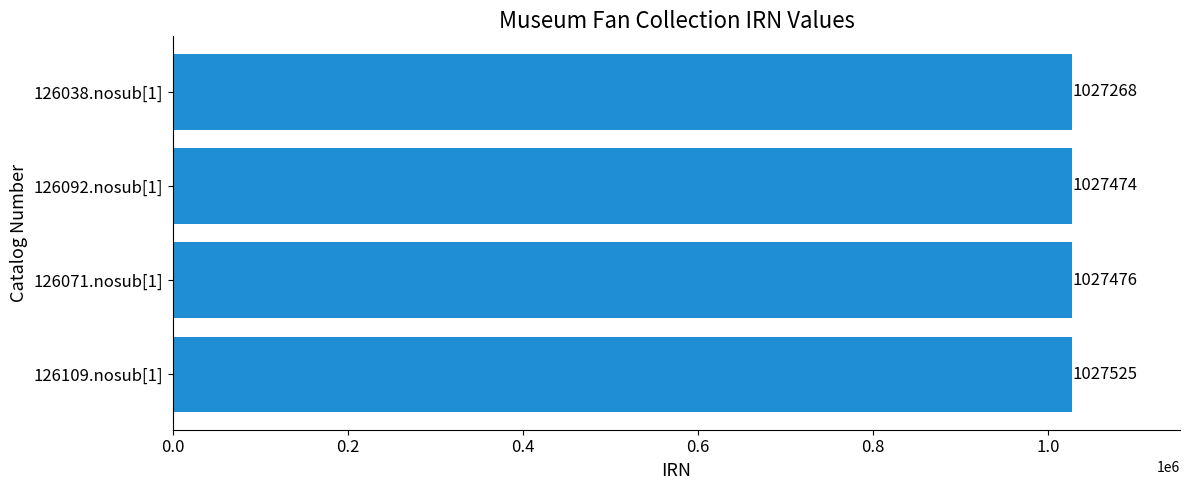

What is the average value?

1027436